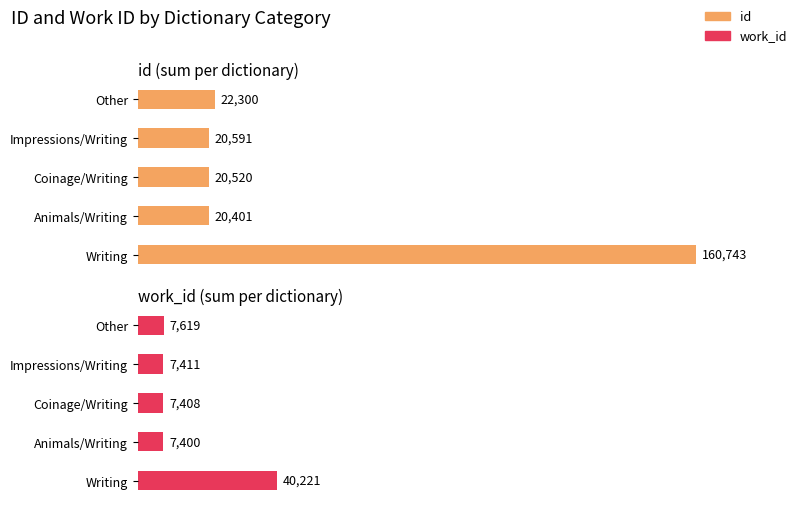

Reading left to right, transcribe all the data shown in this chart.

id: 160743	20401	20520	20591	22300
work_id: 40221	7400	7408	7411	7619